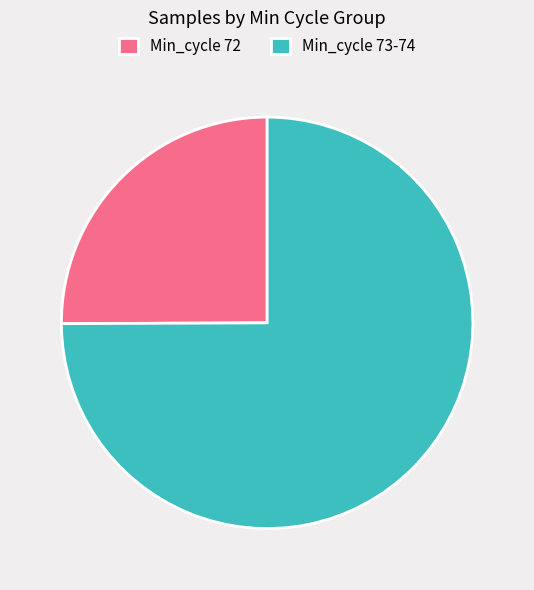

Approximately how many times larger is the value at Min_cycle 73-74 compared to Min_cycle 72?

3.0